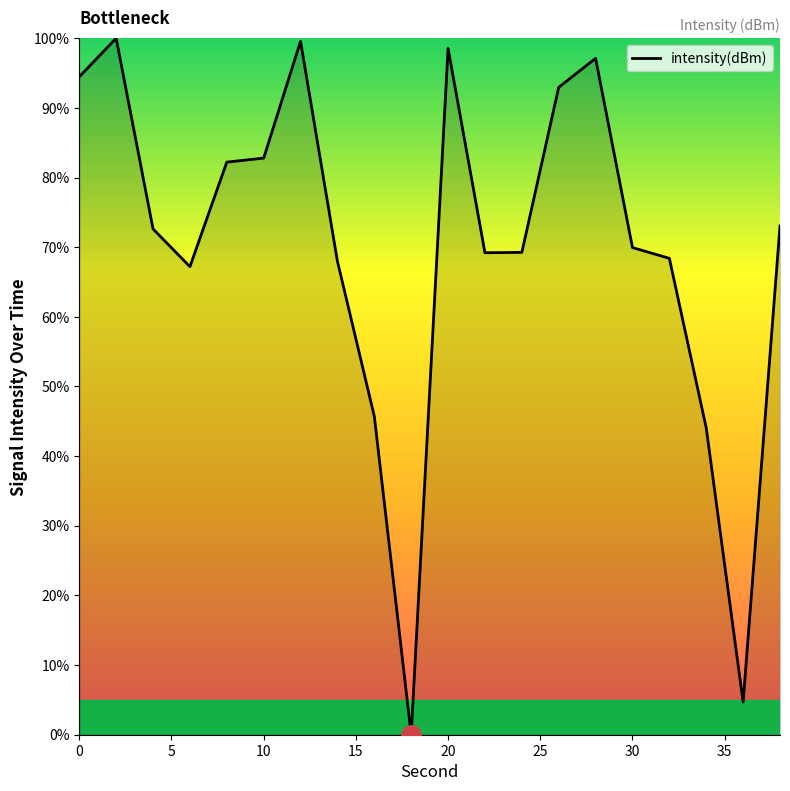

True or false: there are more than 0 points higher than both neighbors.

True